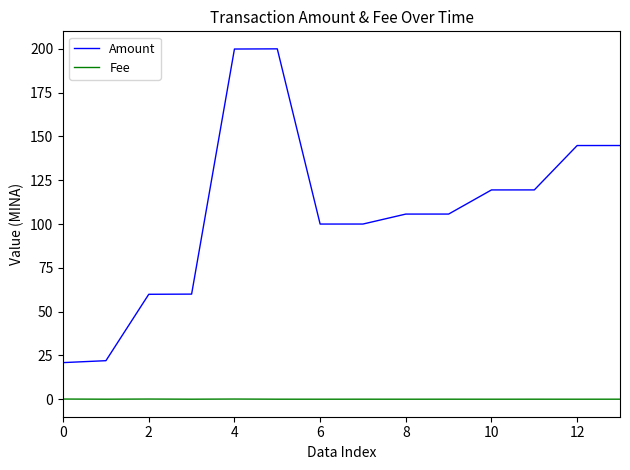

What is the maximum value shown in the chart?

200.0